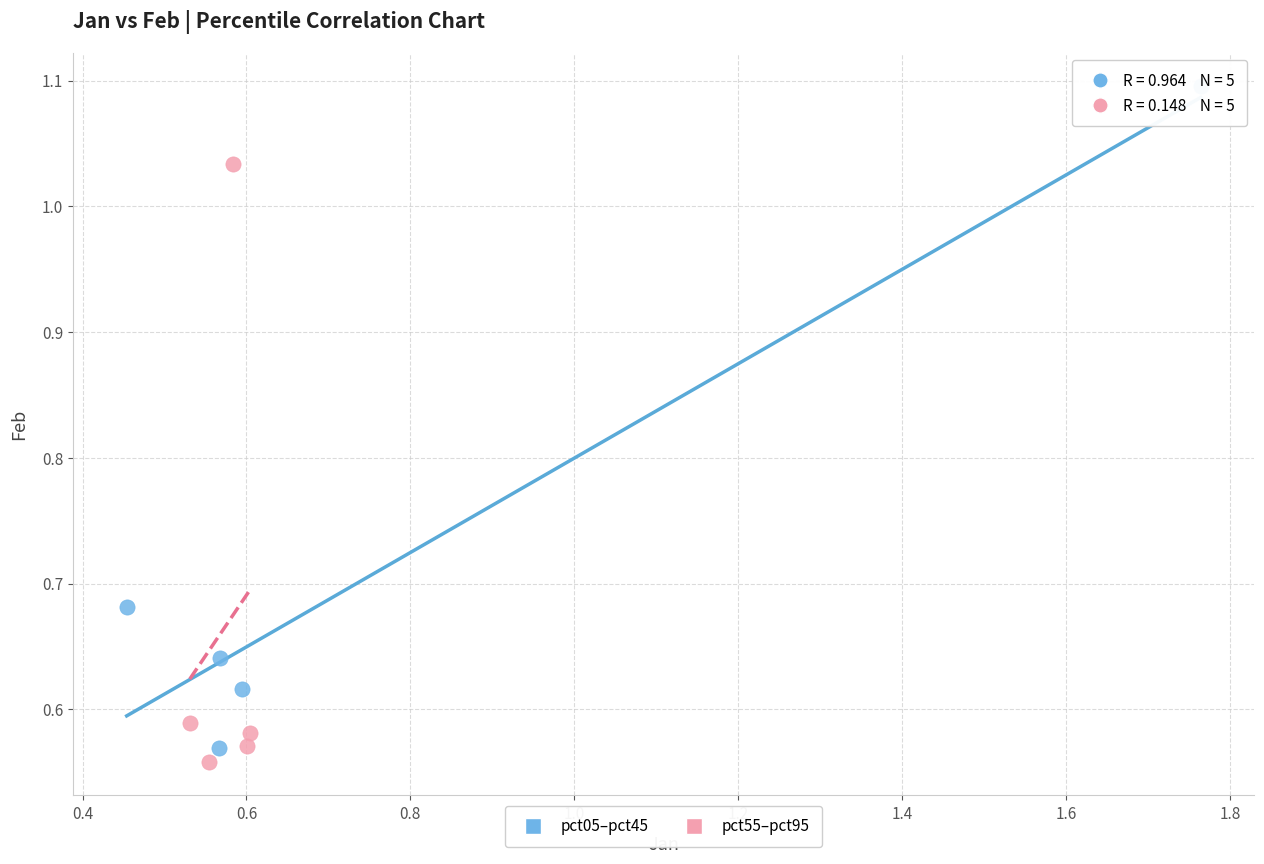

Which series has the largest Y range (max minus min)?

pct05–pct45